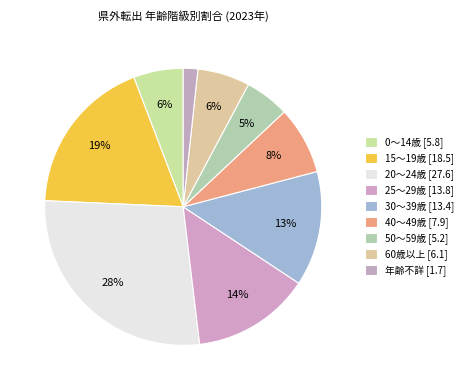

How many slices are in this pie chart?

9